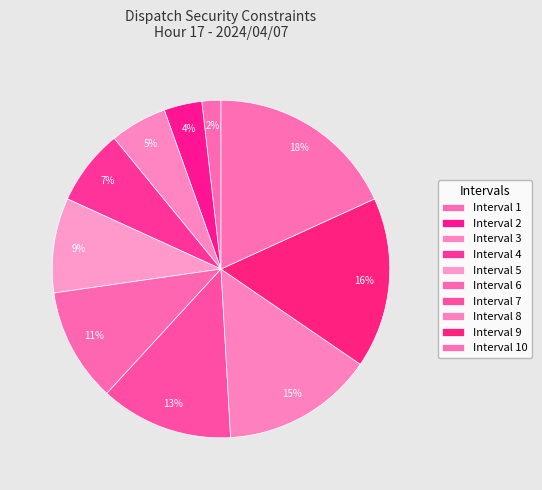

Is there any slice that represents more than half of the pie?

No